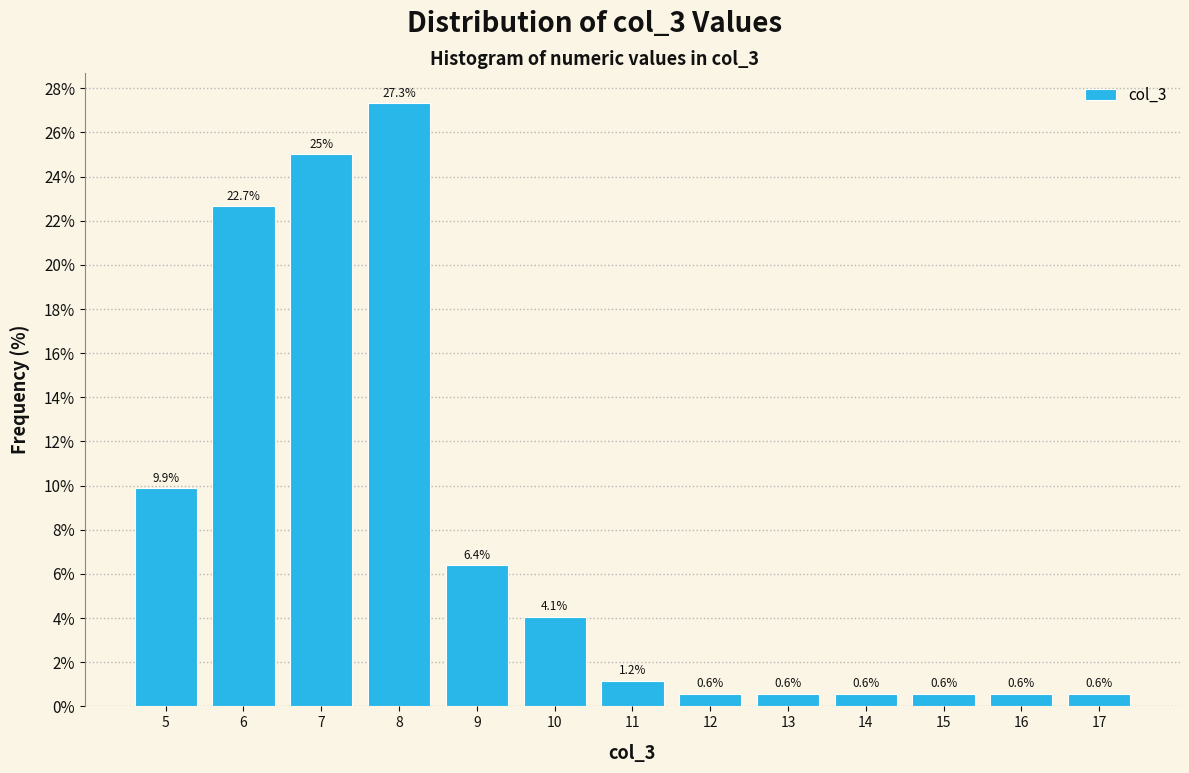

Reading left to right, transcribe all the data shown in this chart.

9.9	22.7	25.0	27.3	6.4	4.1	1.2	0.6	0.6	0.6	0.6	0.6	0.6